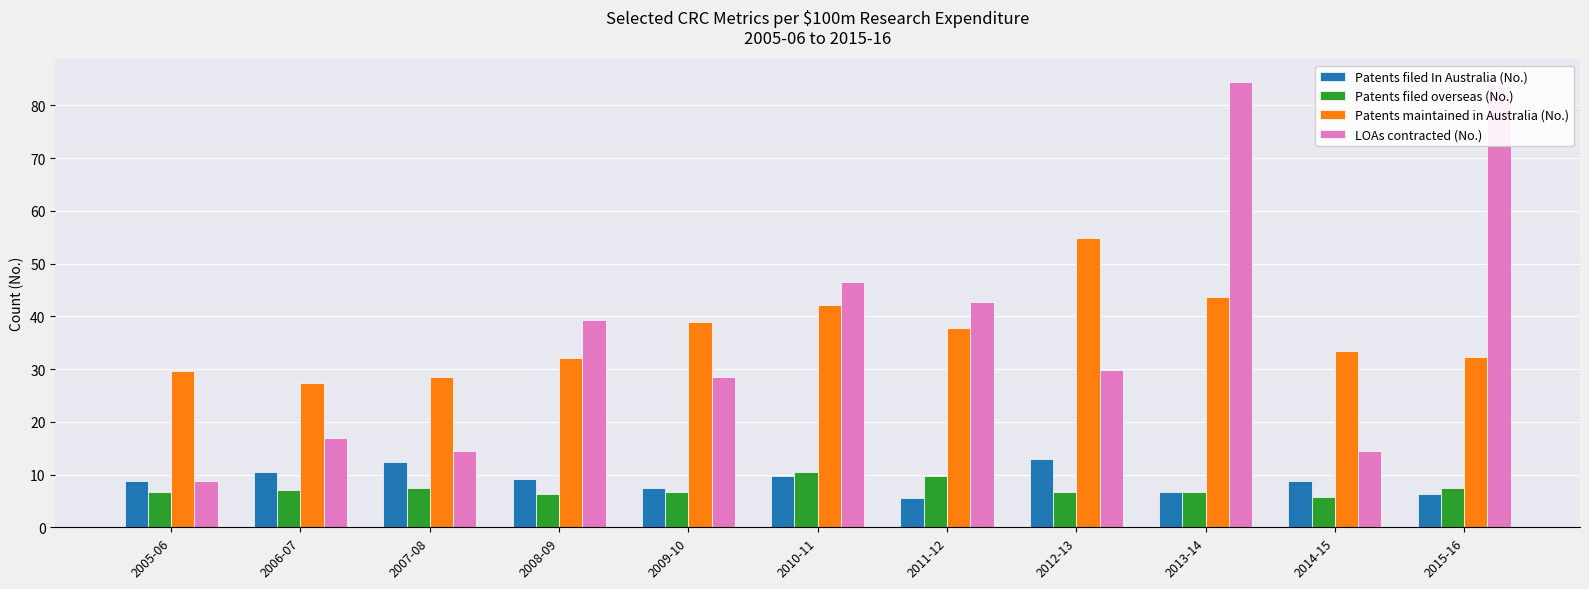

At which category is the sum across all series the highest?

2013-14